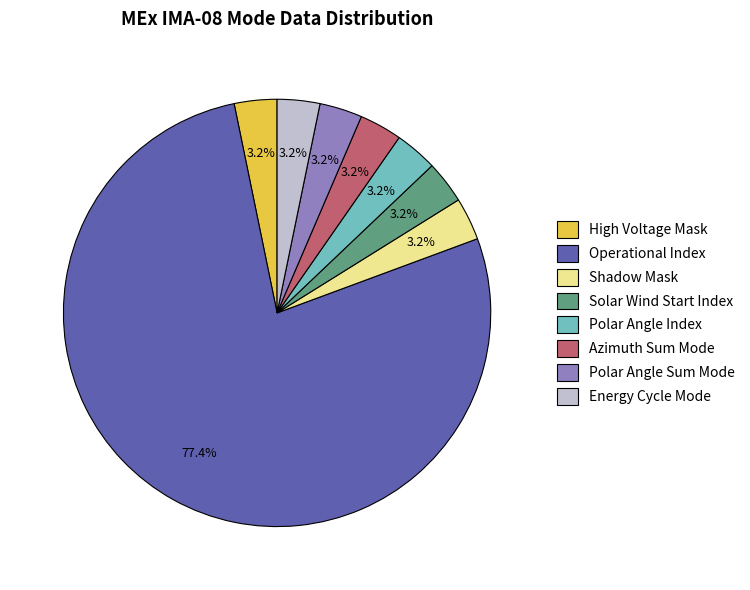

Which has a higher value, Operational Index or Polar Angle Index?

Operational Index